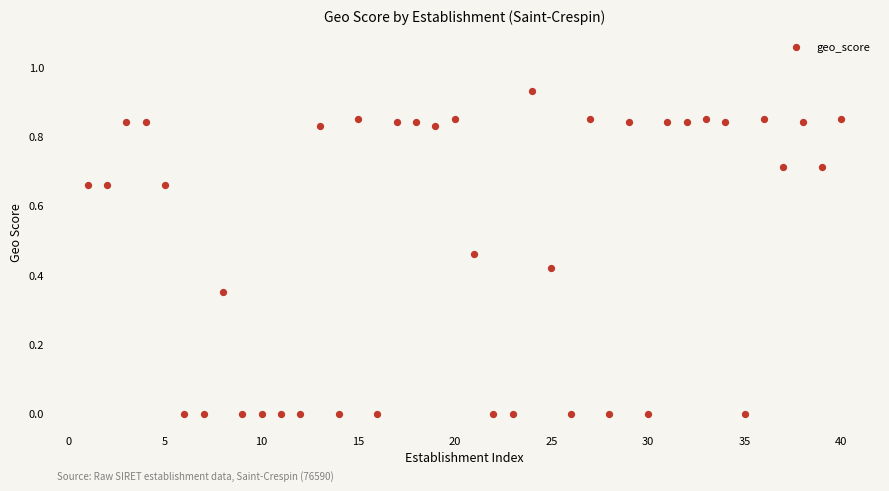

What is the range of X values (max minus min)?

39.0